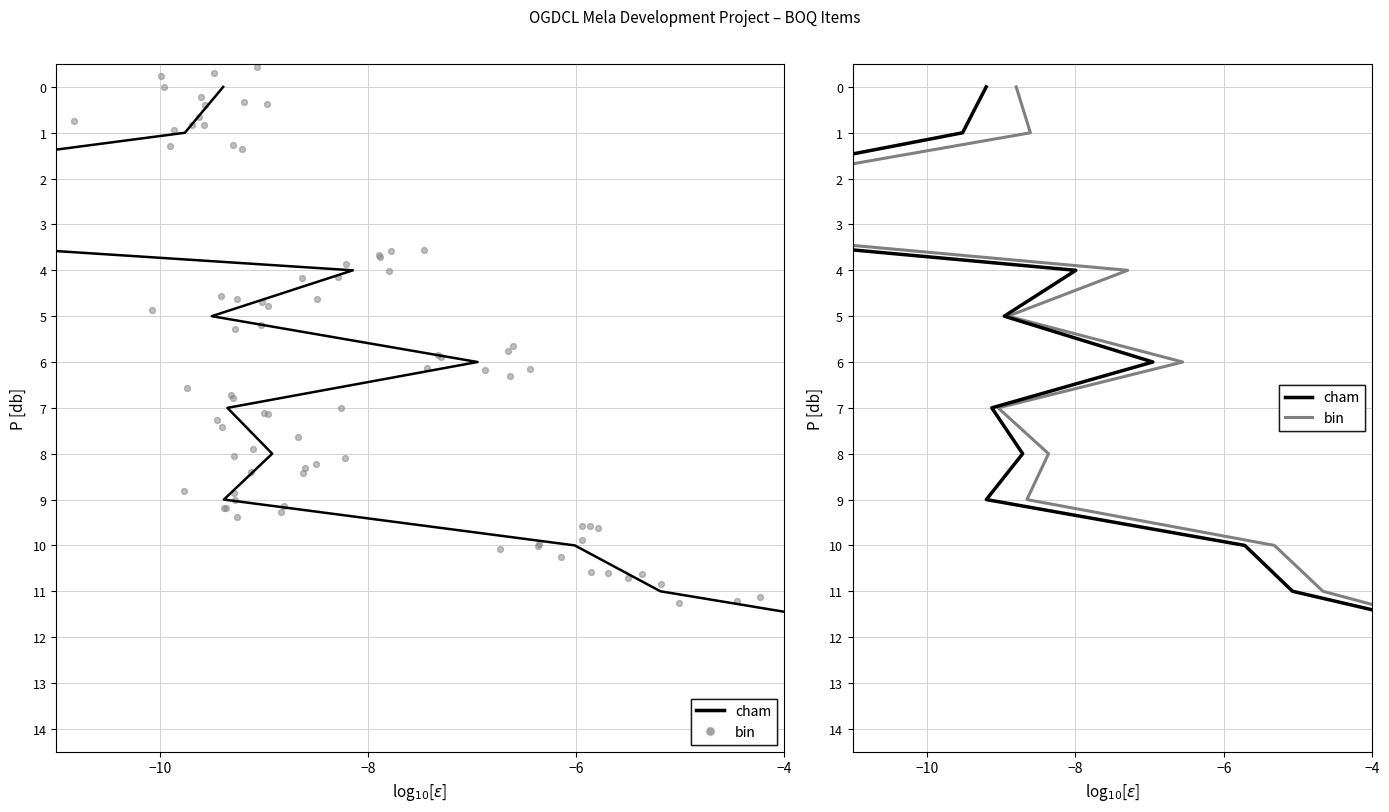

Which series reaches the minimum Y coordinate?

cham